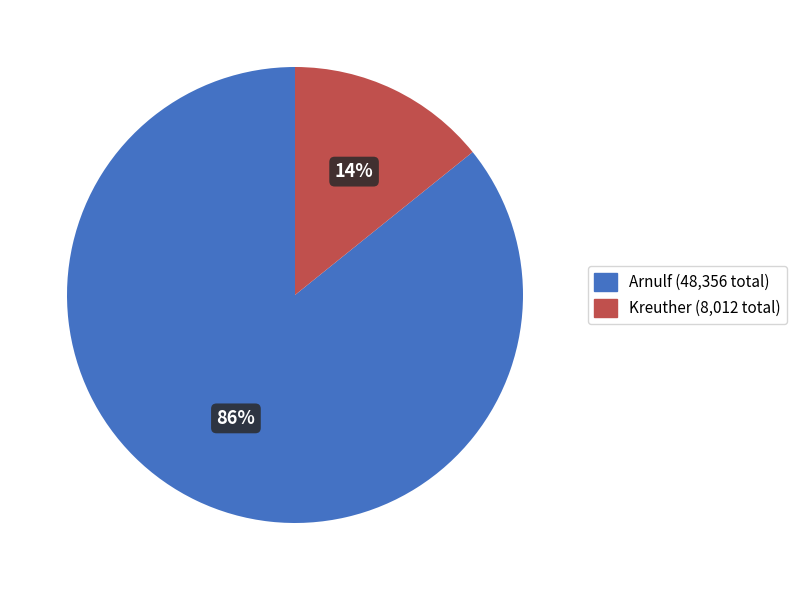

Which has a higher value, Kreuther or Arnulf?

Arnulf